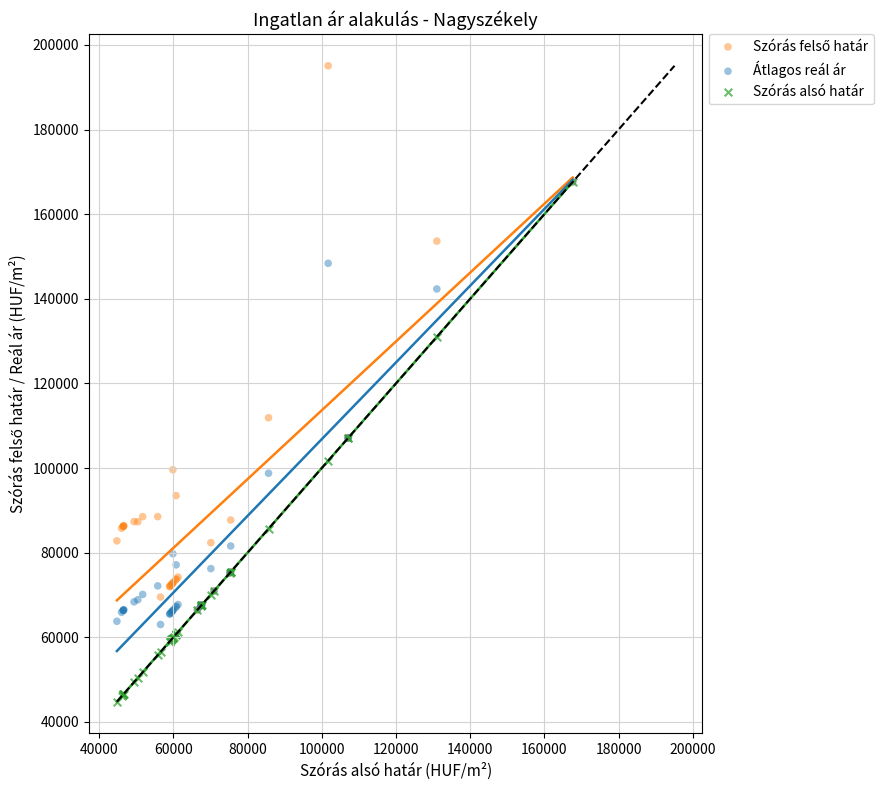

Which series reaches the minimum Y coordinate?

Szórás alsó határ